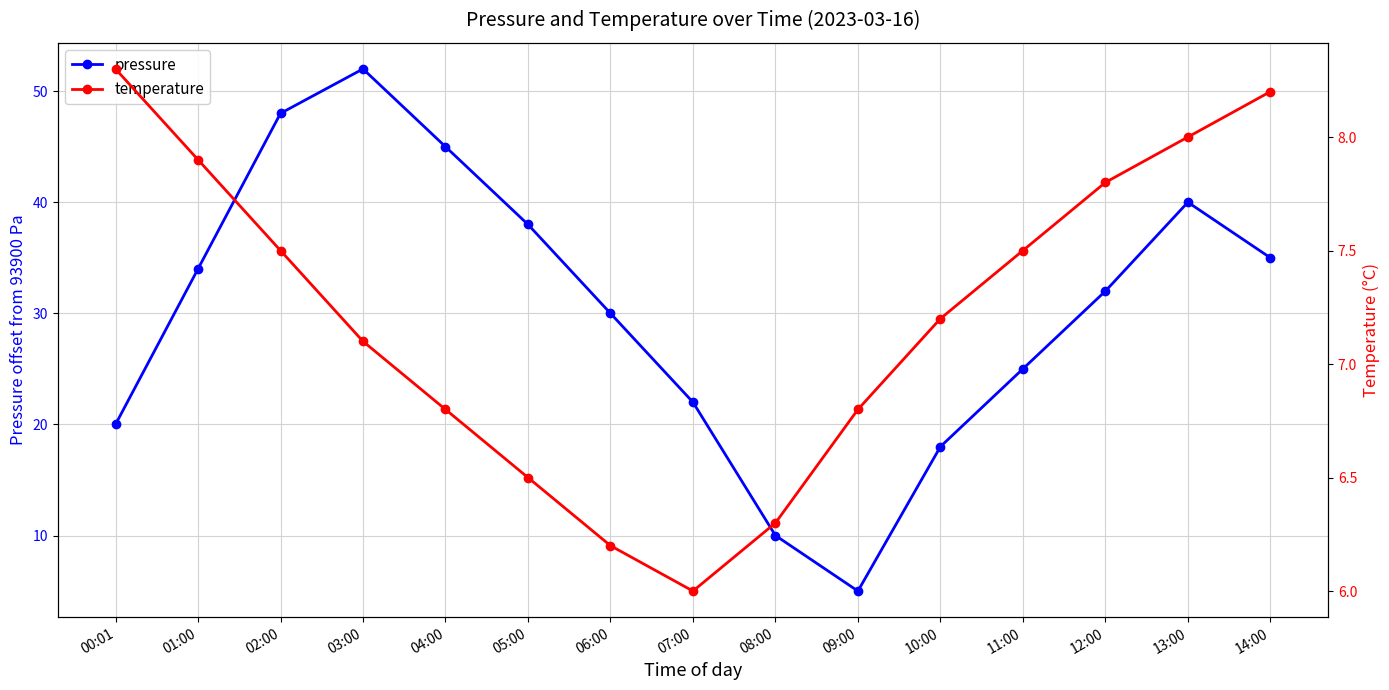

In temperature, how many points are lower than both neighbors (excluding endpoints)?

1